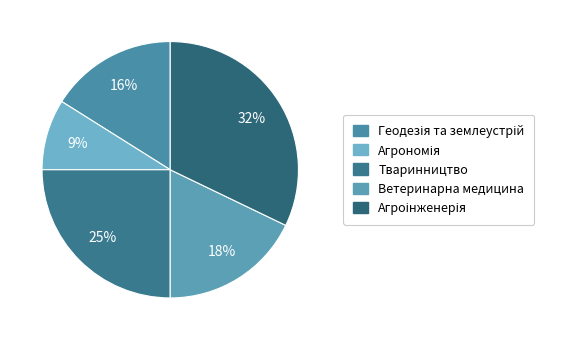

Count the number of slices in the pie.

5